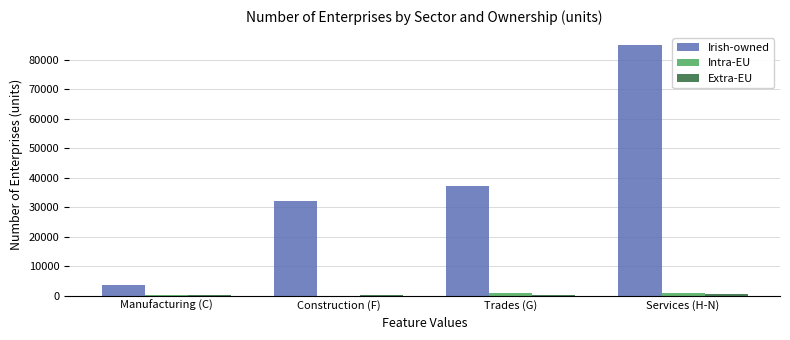

Between Trades (G) and Services (H-N), which series saw the biggest shift?

Irish-owned